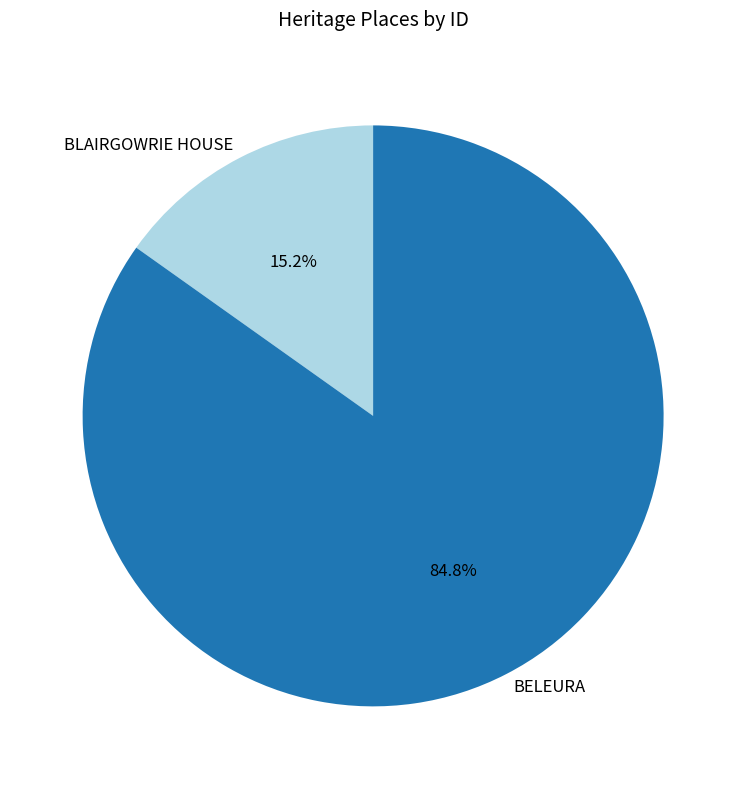

To the nearest percent, what is the combined percentage of BELEURA and BLAIRGOWRIE HOUSE?

100%